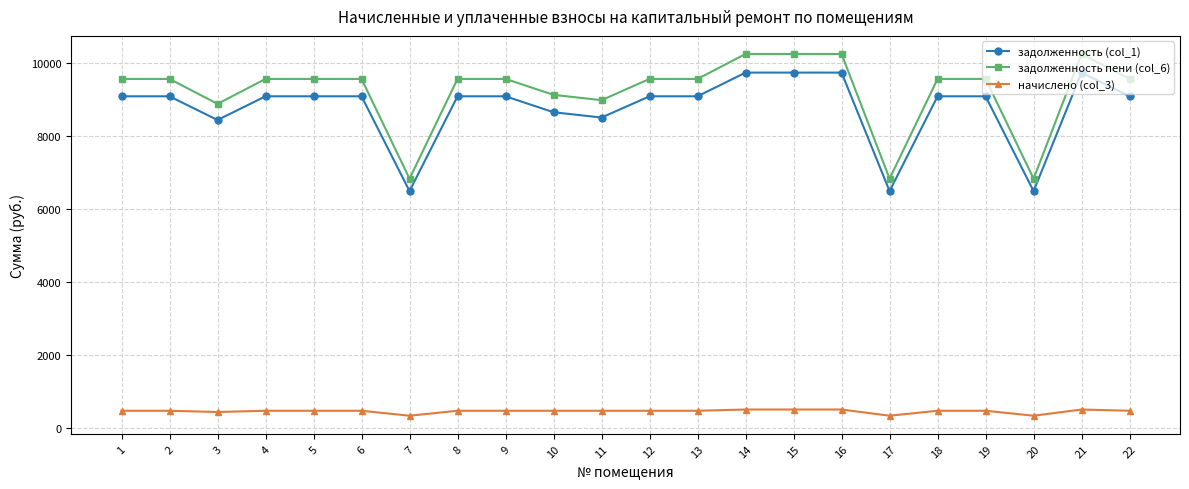

True or false: задолженность (col_1) and задолженность пени (col_6) intersect in this chart.

False